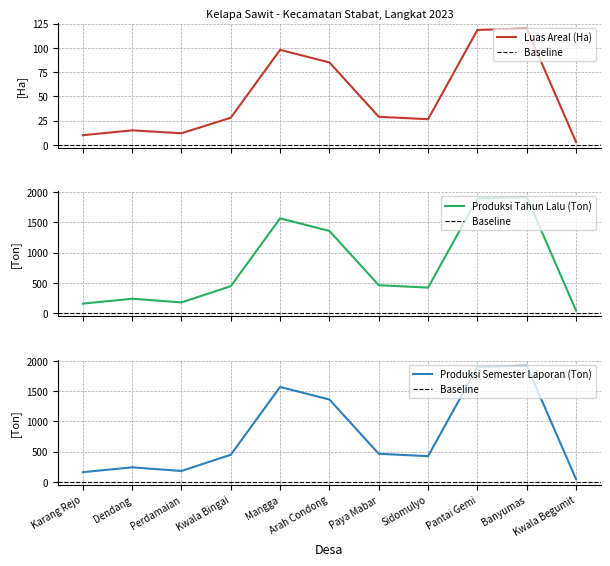

Reading right to left, what are all the values shown in this chart?

Jumlah Luas (Ha): Kwala Begumit=3.0	Banyumas=120.0	Pantai Gemi=118.5	Sidomulyo=26.5	Paya Mabar=29.0	Arah Condong=85.0	Mangga=98.0	Kwala Bingai=28.0	Perdamaian=12.0	Dendang=15.0	Karang Rejo=10.0
TM: Kwala Begumit=45.0	Banyumas=1920.0	Pantai Gemi=1896.0	Sidomulyo=424.0	Paya Mabar=464.0	Arah Condong=1360.0	Mangga=1568.0	Kwala Bingai=448.0	Perdamaian=180.0	Dendang=240.0	Karang Rejo=160.0
Jumlah Luas Total: Kwala Begumit=45.0	Banyumas=1920.0	Pantai Gemi=1896.0	Sidomulyo=424.0	Paya Mabar=464.0	Arah Condong=1360.0	Mangga=1568.0	Kwala Bingai=448.0	Perdamaian=180.0	Dendang=240.0	Karang Rejo=160.0